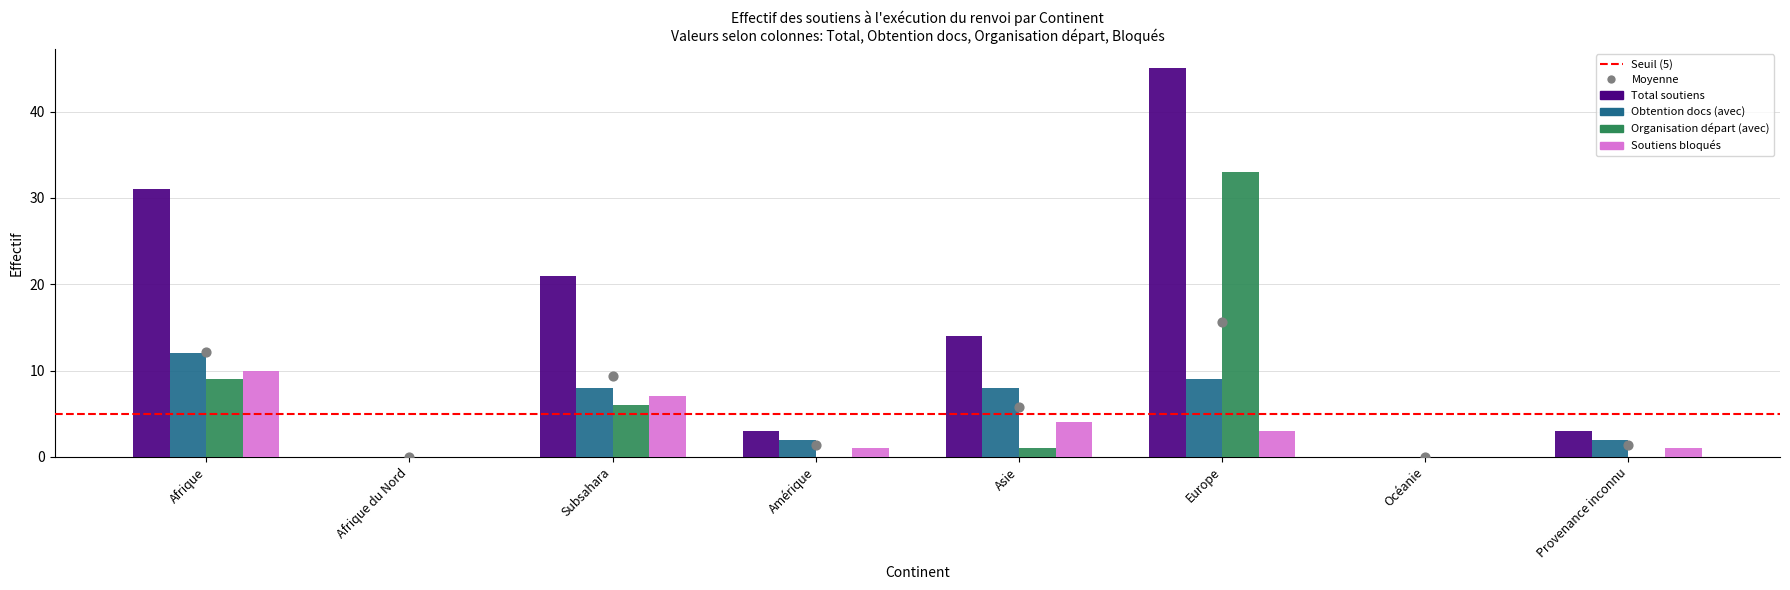

At which category is the sum across all series the highest?

Europe